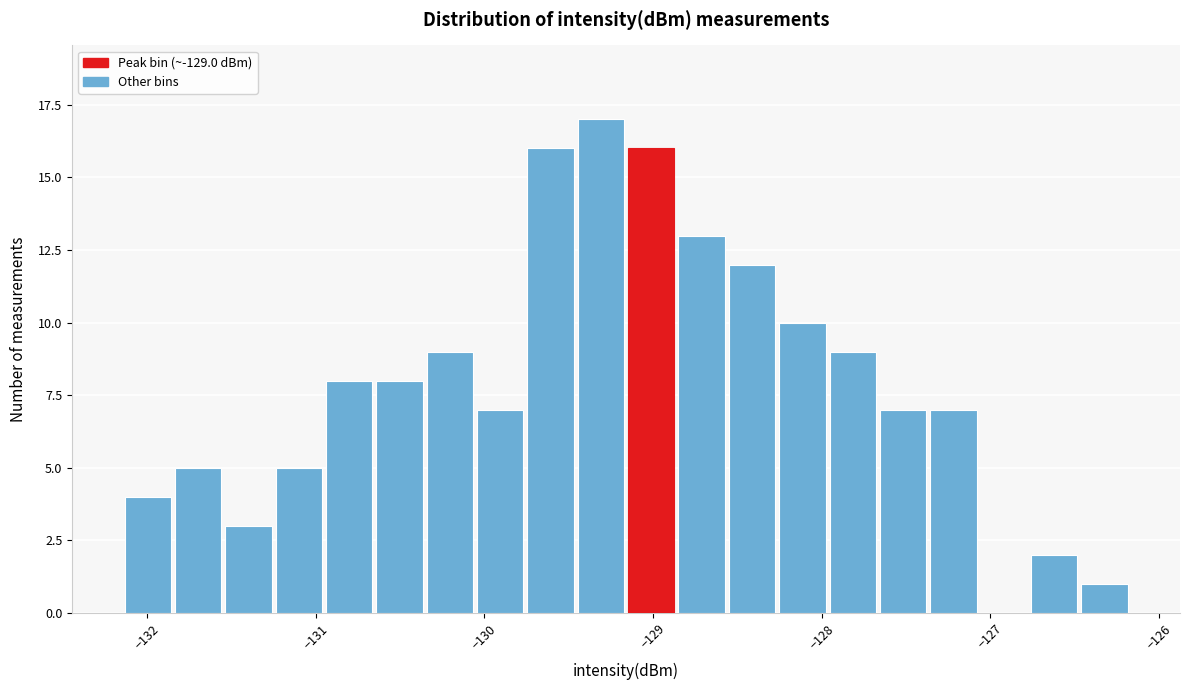

Read against the x-axis, roughly where is the centre of the tallest bar?

-129.3